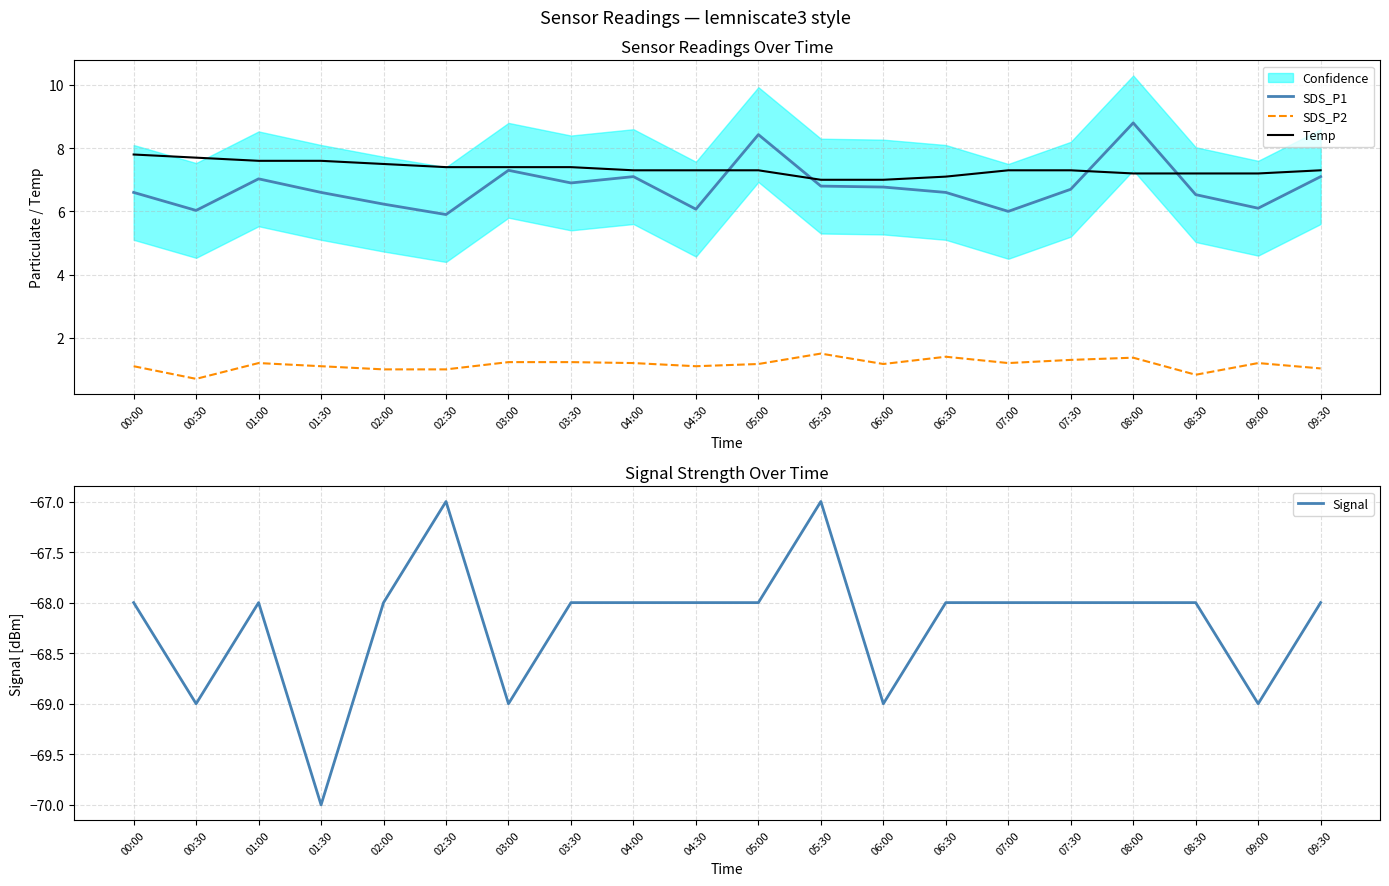

What is the average value of the SDS_P2 series?

1.2